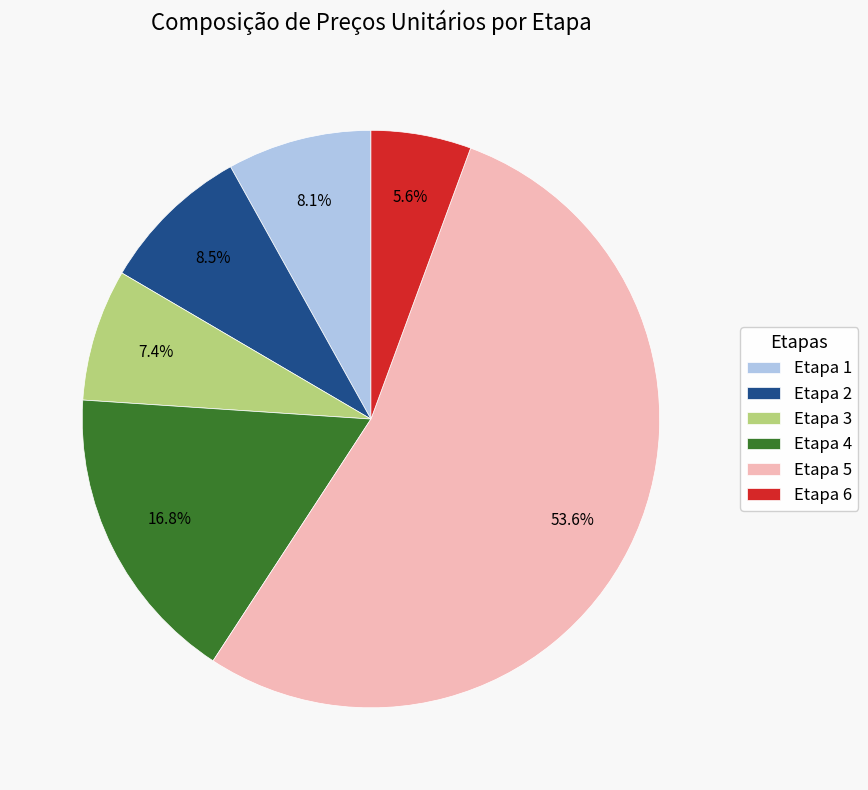

What percentage do Etapa 2 and Etapa 4 together represent?

25.3%